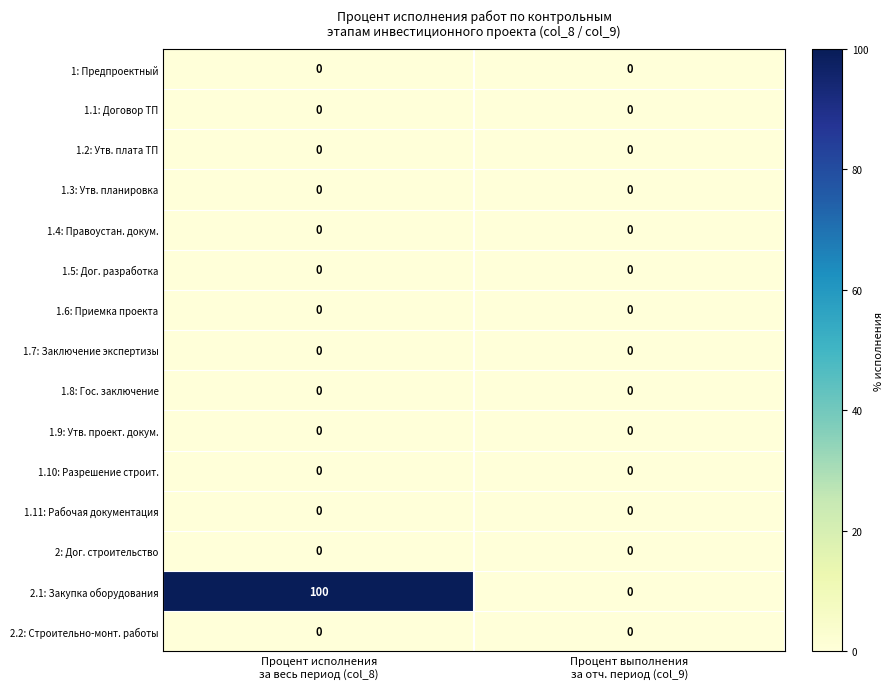

Which series has the widest spread of values?

2.1: Закупка оборудования